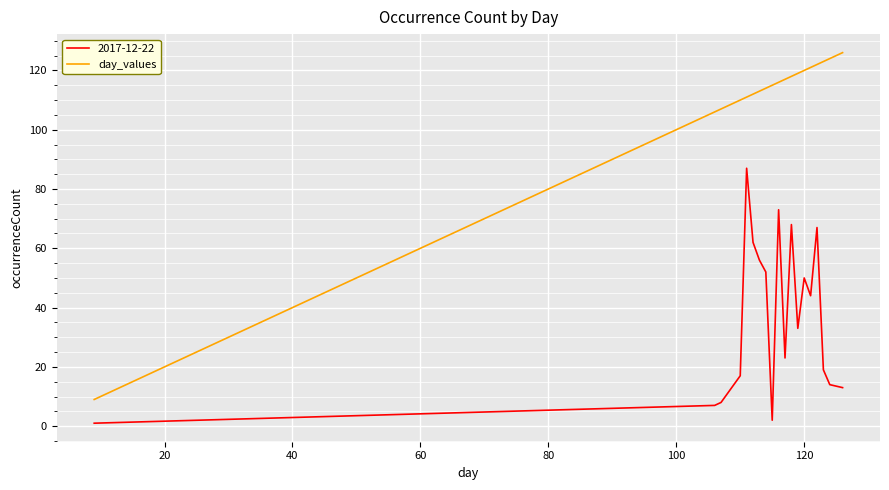

List the series in order of their peak value, lowest first.

2017-12-22, day_values